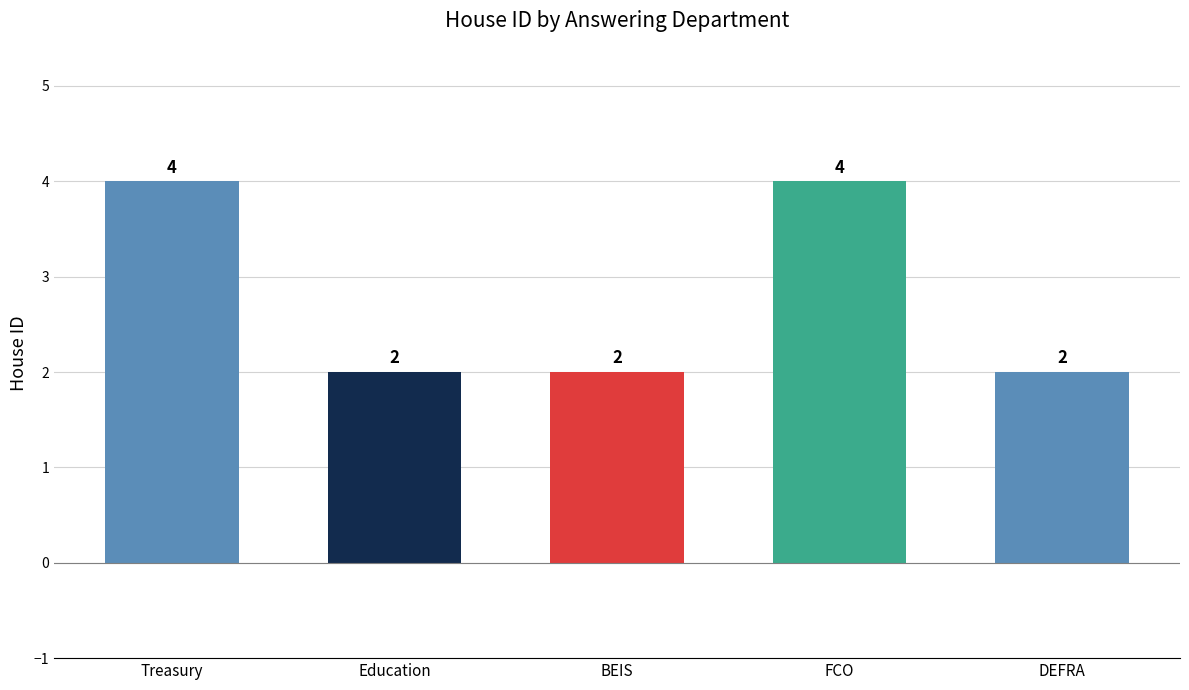

What is the maximum value shown in the chart?

4